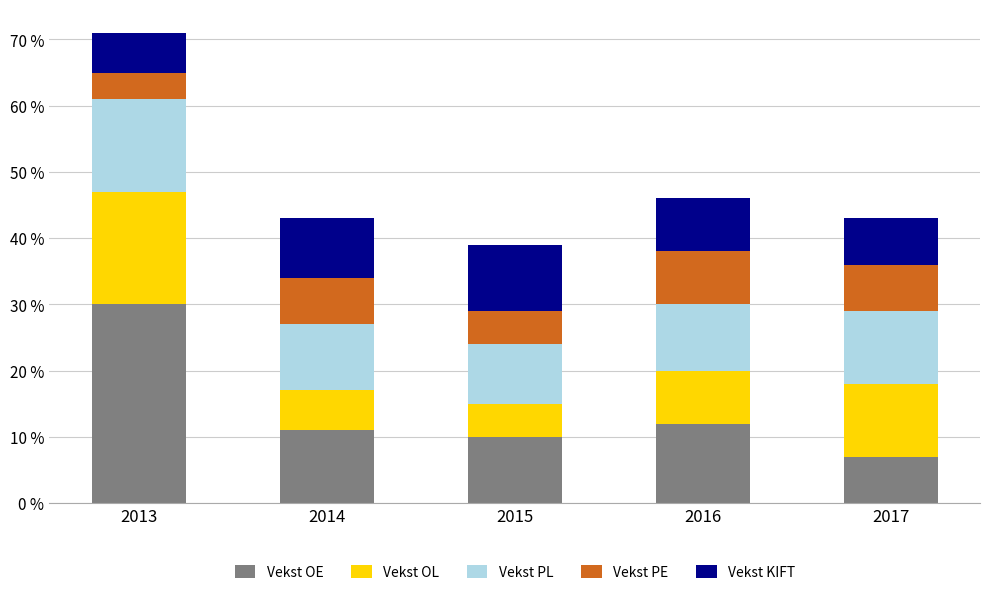

What is the total value across all series at 2017?

43